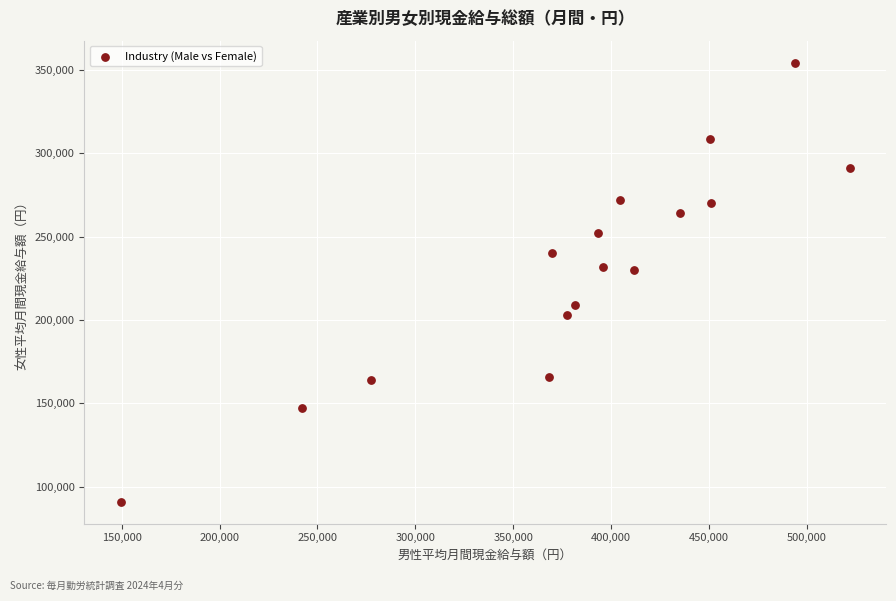

What is the range of Y values (max minus min)?

263278